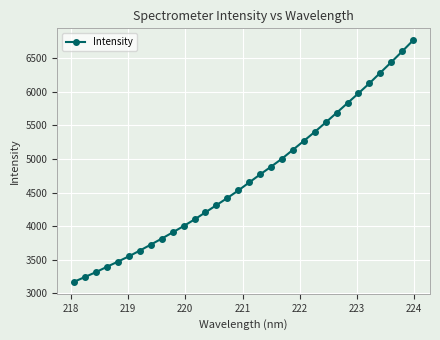

What is the value of the 25th point from the left?

5686.4